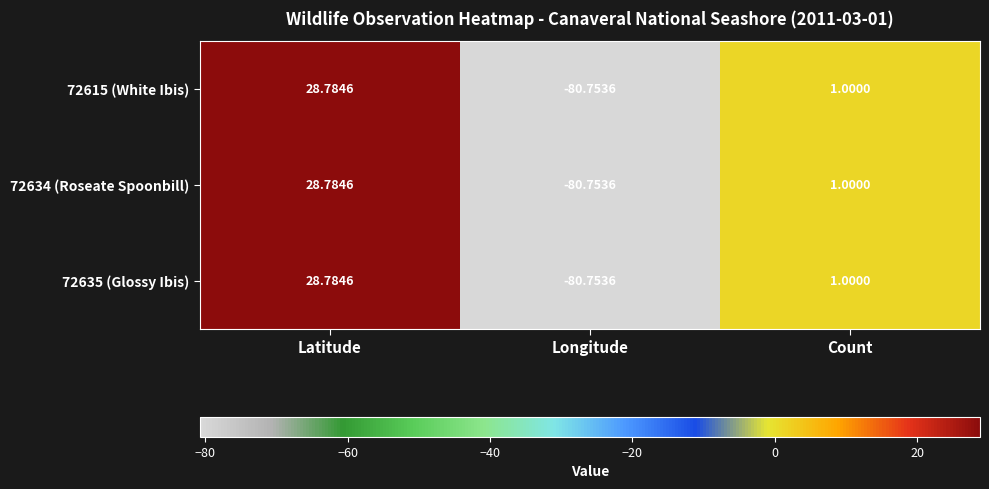

What is the greatest value displayed?

28.8